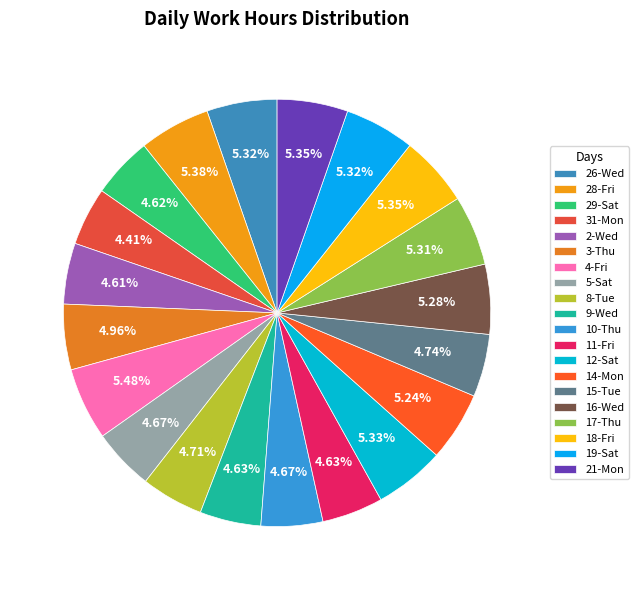

How many segments does this pie chart have?

20